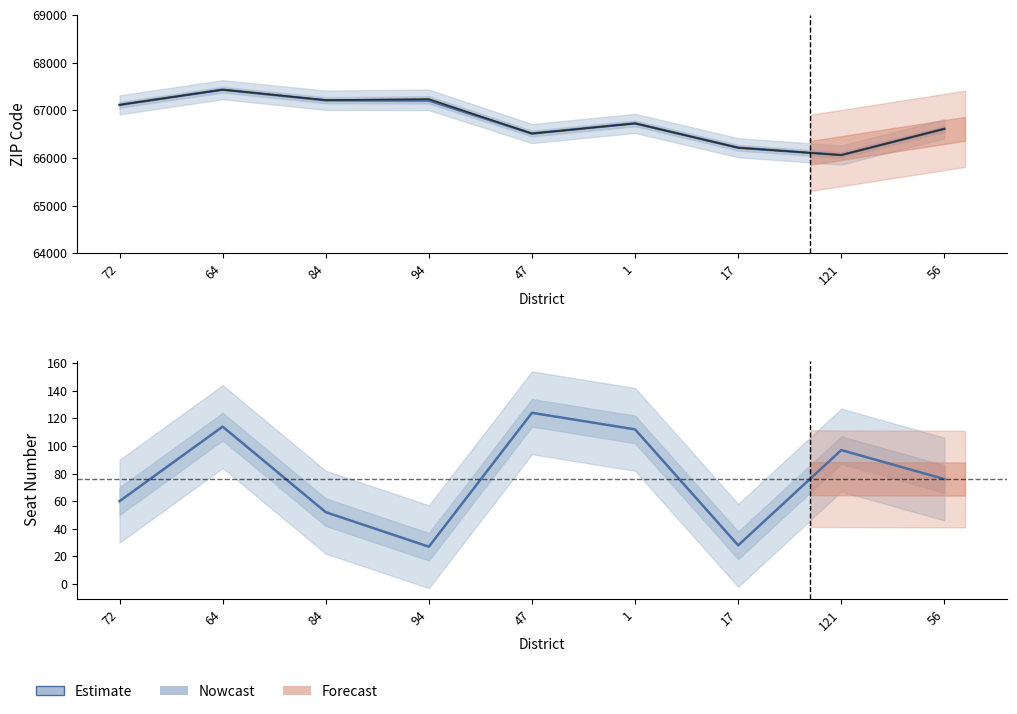

How many interior local peaks does the Seatnum series have?

3